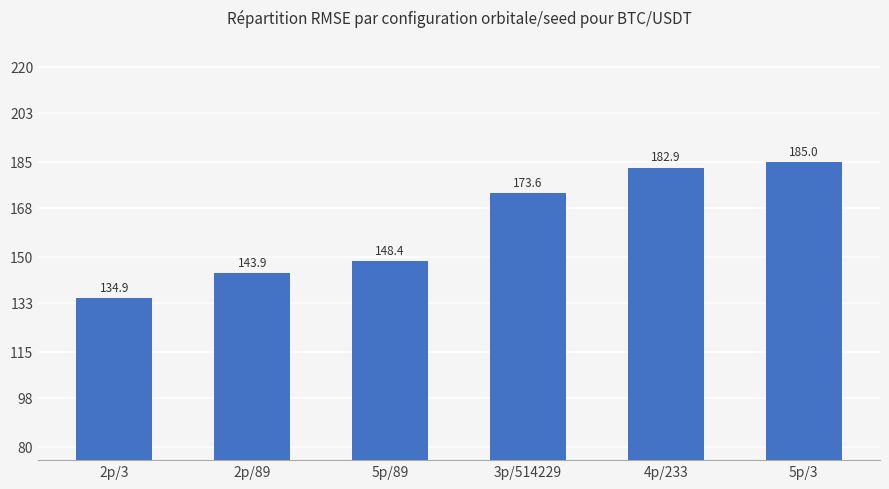

Reading left to right, list all the values displayed in this chart.

2p/3=134.9	2p/89=143.9	5p/89=148.4	3p/514229=173.6	4p/233=182.9	5p/3=185.0